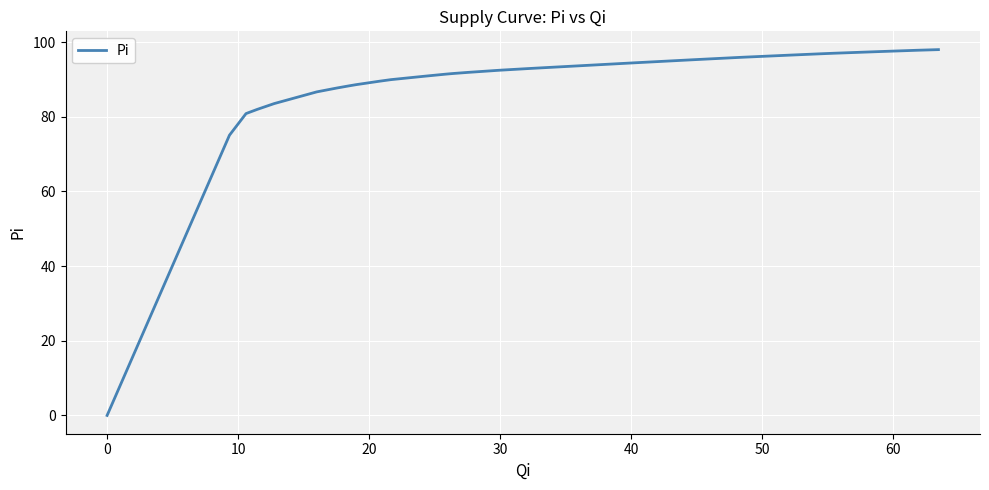

What is the greatest value displayed?

98.0